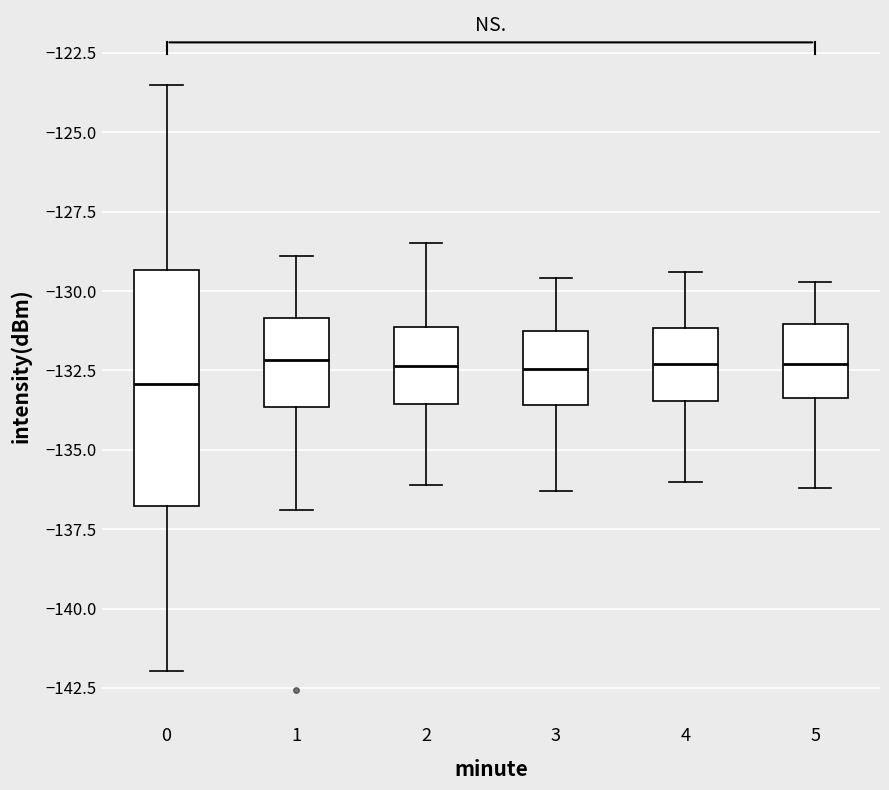

Reading left to right, read every box against the y-axis: the position of its median line, the range the box covers, and the ends of its whiskers. The values are not printed on the chart, so give them approximately, as read against the axis.

0: median -133.0, box -137.0 to -129.5, whiskers -142.0 to -123.5
1: median -132.0, box -133.5 to -131.0, whiskers -137.0 to -129.0
2: median -132.5, box -133.5 to -131.0, whiskers -136.0 to -128.5
3: median -132.5, box -133.5 to -131.0, whiskers -136.5 to -129.5
4: median -132.5, box -133.5 to -131.0, whiskers -136.0 to -129.5
5: median -132.5, box -133.5 to -131.0, whiskers -136.0 to -129.5